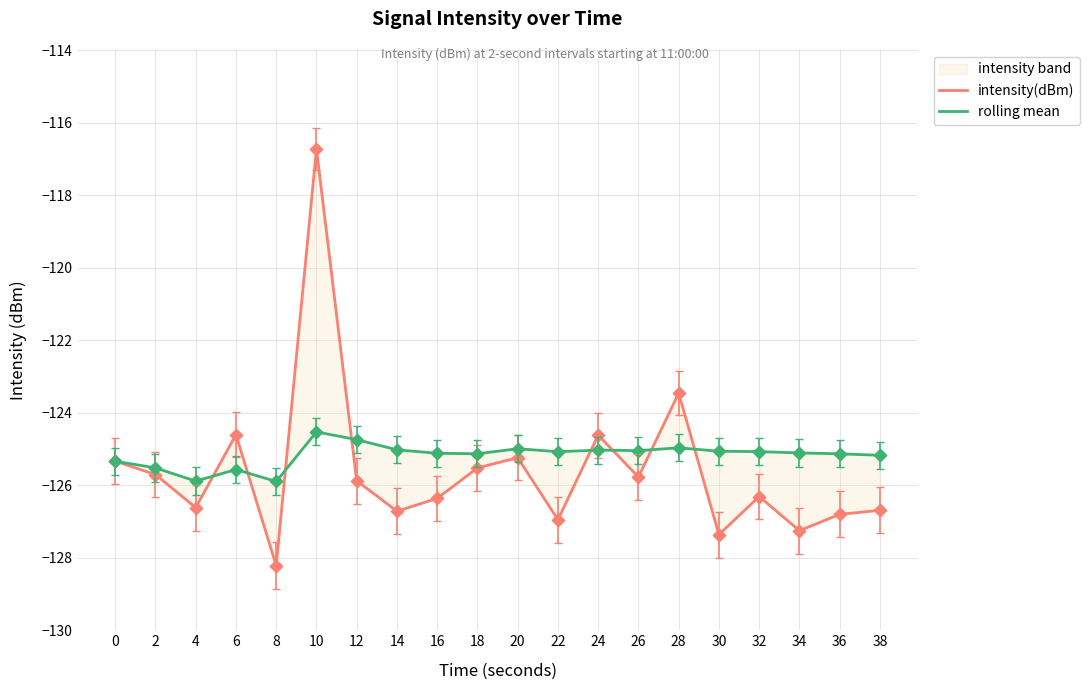

What is the total value across all series at 32?

-251.4